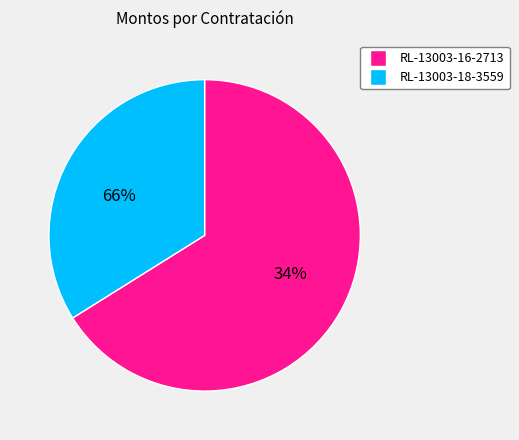

How many segments does this pie chart have?

2